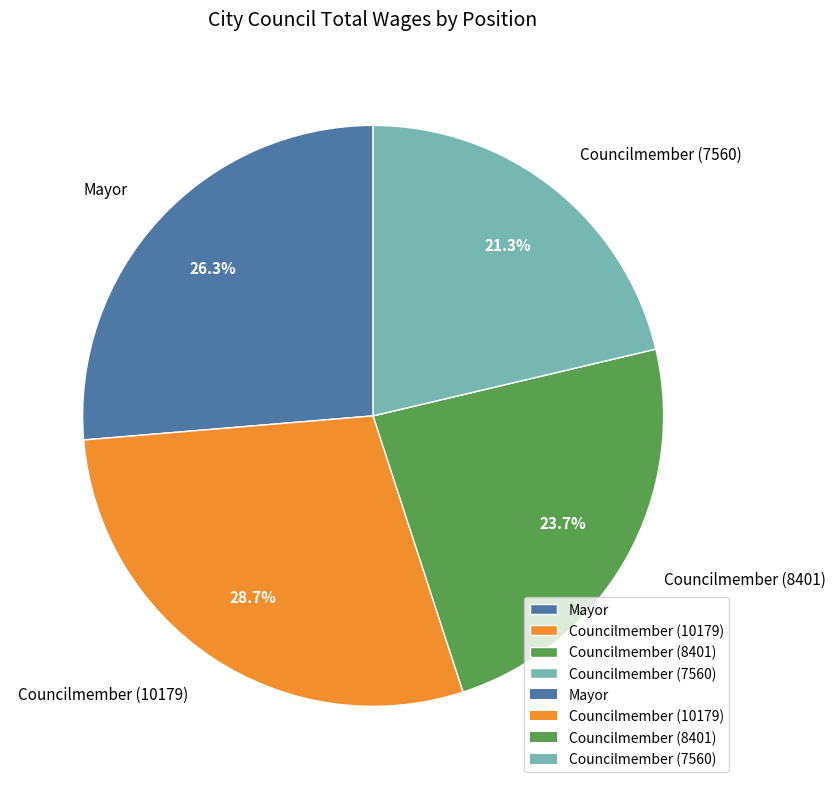

Count the number of slices in the pie.

4